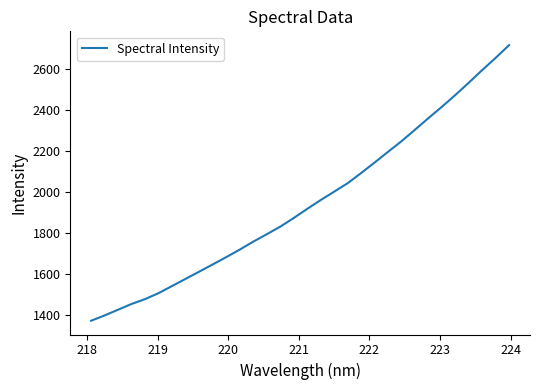

What is the smallest value displayed?

1371.9